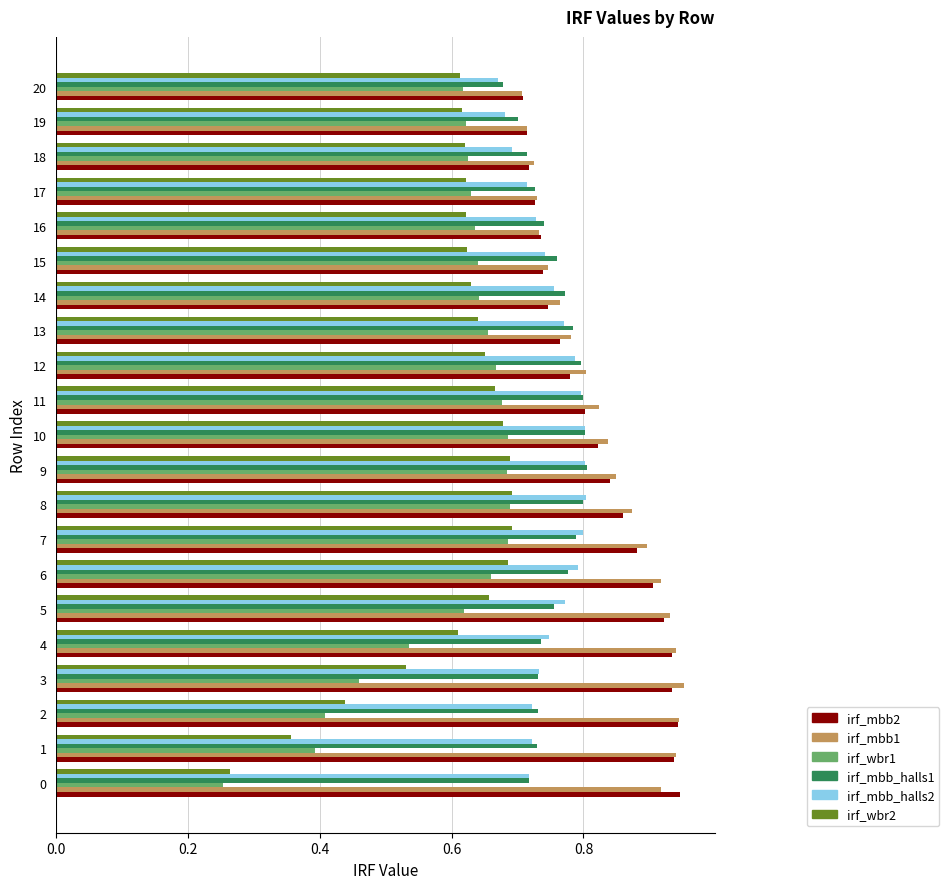

Is the value of irf_mbb1 at 8 greater than the value of irf_wbr2 at 3?

Yes